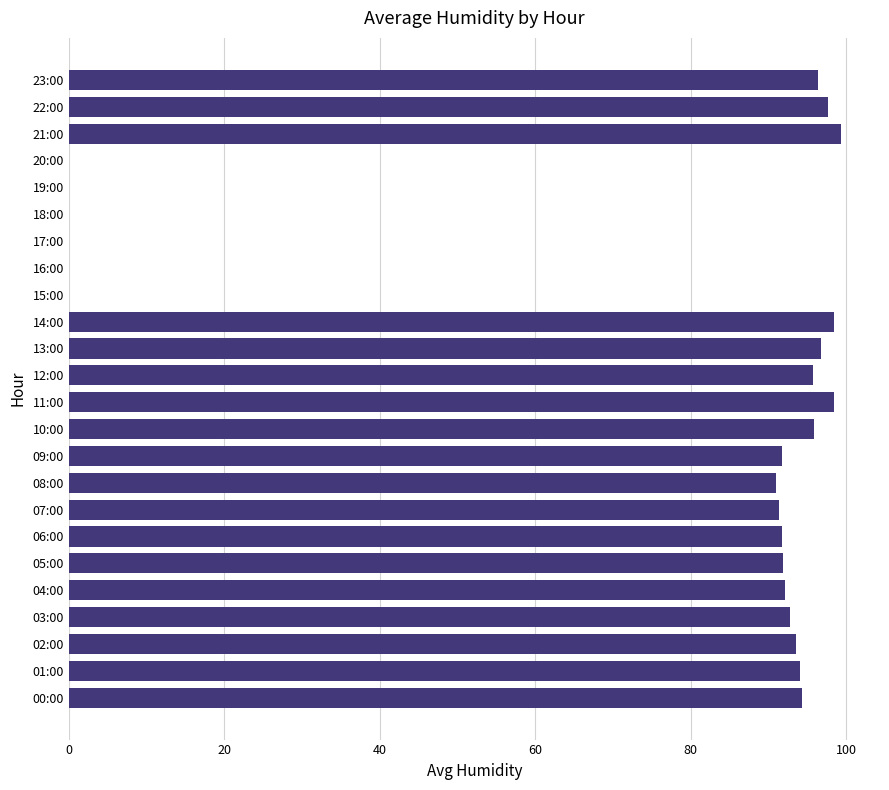

Are the bars horizontal?

Yes